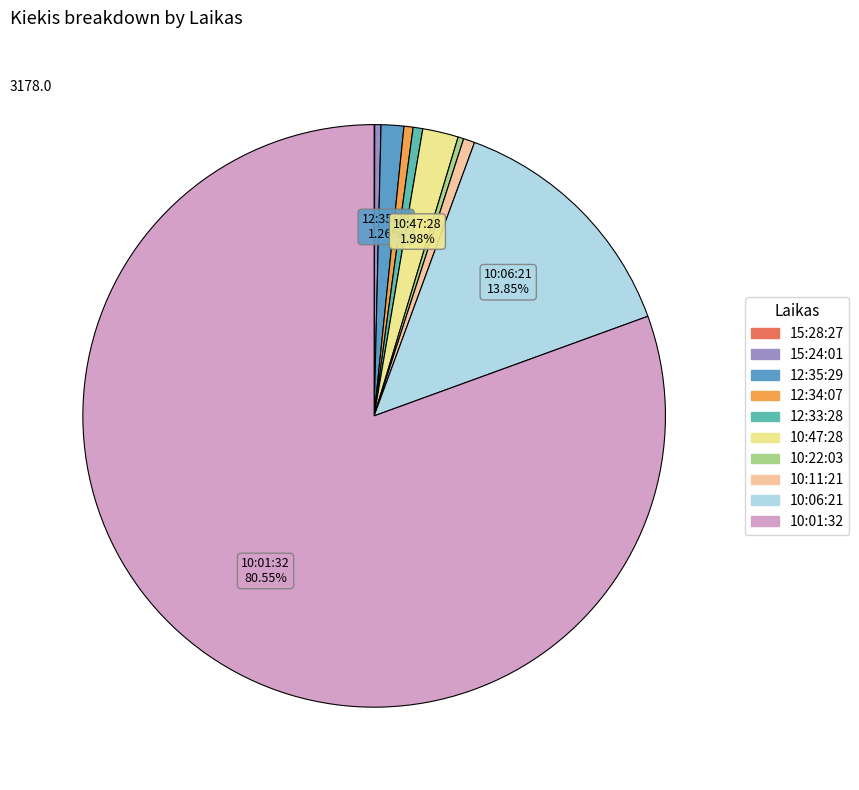

What is the change in value from 12:33:28 to 10:06:21?

+423